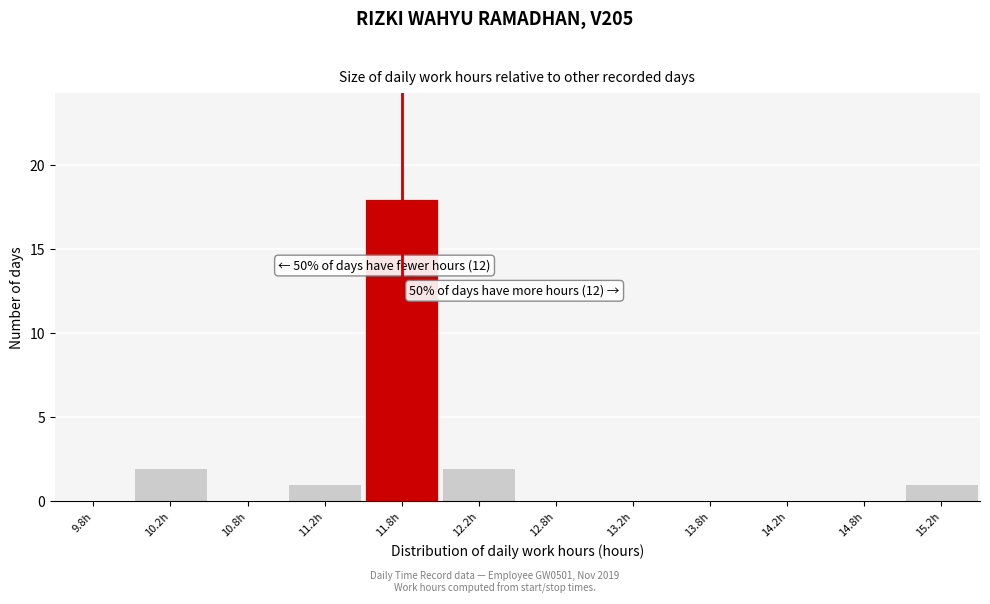

Over which range of the x-axis is the bar tallest?

11.5 to 12.0